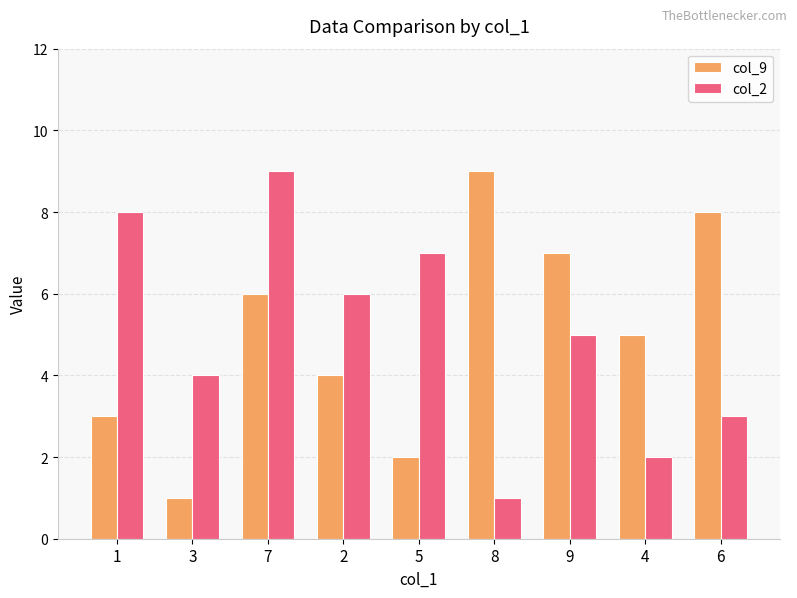

Rank the categories by col_2 value from lowest to highest.

8, 4, 6, 3, 9, 2, 5, 1, 7